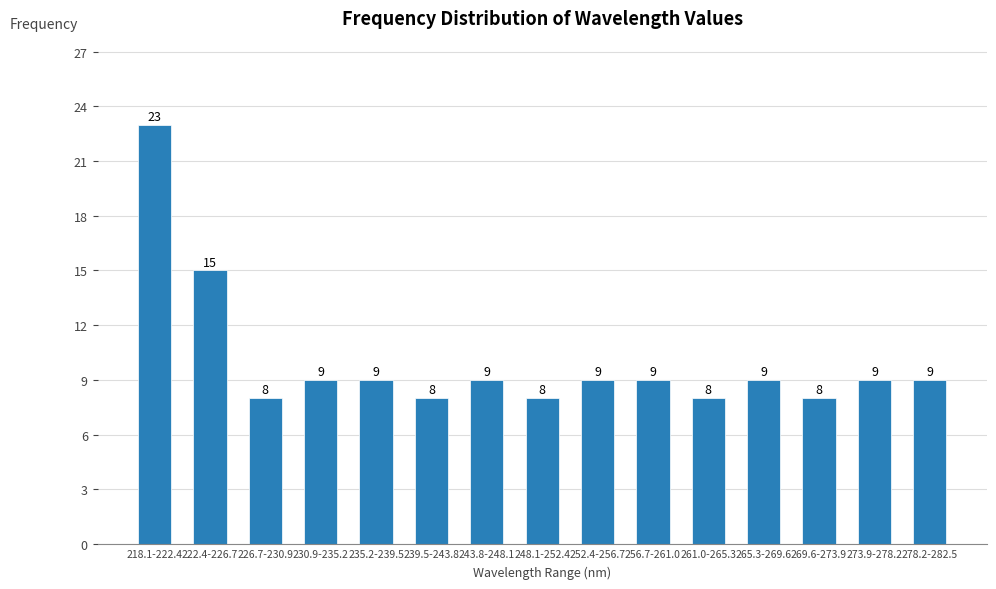

Reading left to right, what are all the values shown in this chart?

218.1-222.4=23	222.4-226.7=15	226.7-230.9=8	230.9-235.2=9	235.2-239.5=9	239.5-243.8=8	243.8-248.1=9	248.1-252.4=8	252.4-256.7=9	256.7-261.0=9	261.0-265.3=8	265.3-269.6=9	269.6-273.9=8	273.9-278.2=9	278.2-282.5=9